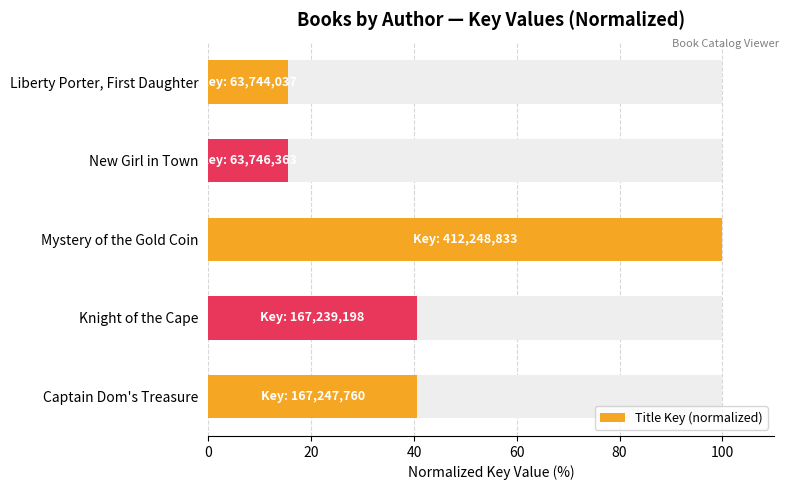

The value at Mystery of the Gold Coin is 146.6. True or false?

False